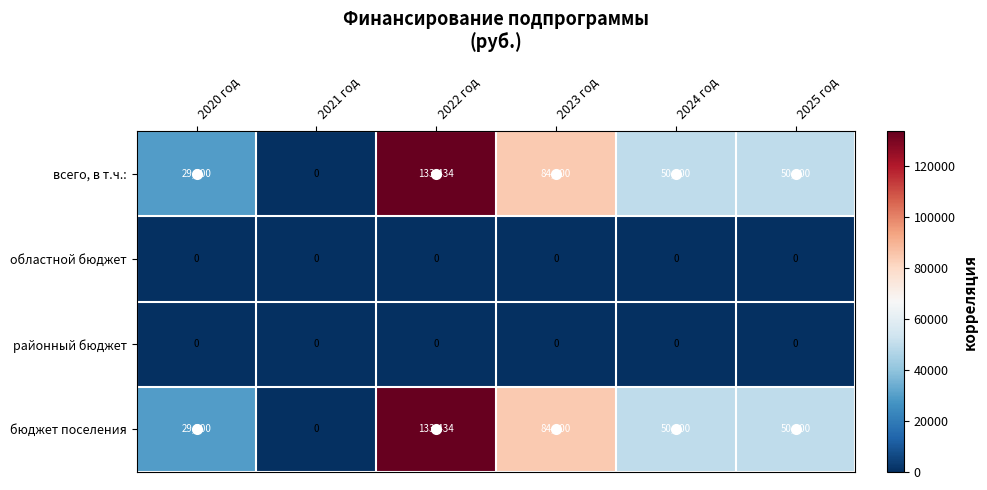

What is the average value of the бюджет поселения series?

57822